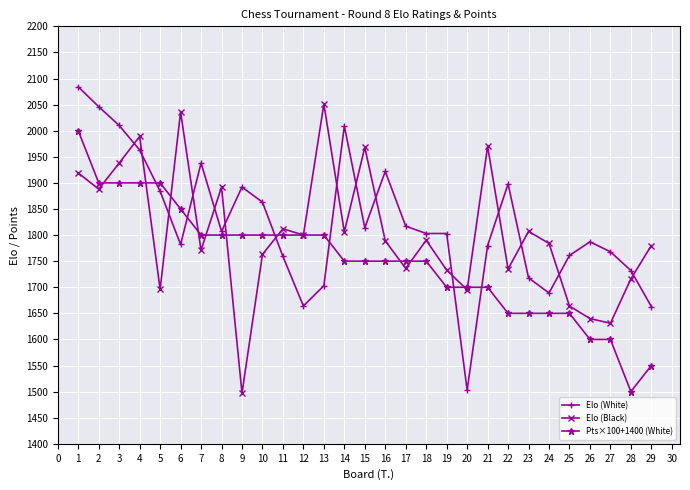

What is the highest value of the Elo (White) series?

2084